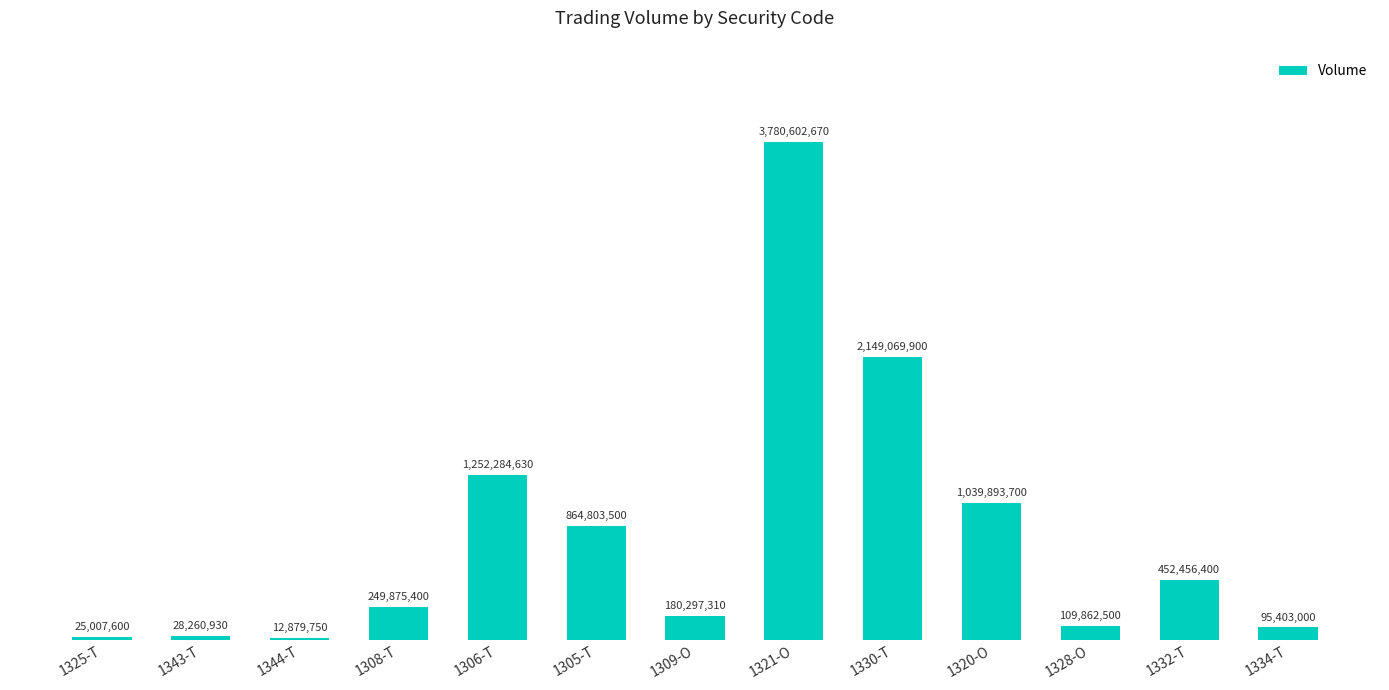

Reading left to right, transcribe all the data shown in this chart.

1325-T=25007600	1343-T=28260930	1344-T=12879750	1308-T=249875400	1306-T=1252284630	1305-T=864803500	1309-O=180297310	1321-O=3780602670	1330-T=2149069900	1320-O=1039893700	1328-O=109862500	1332-T=452456400	1334-T=95403000